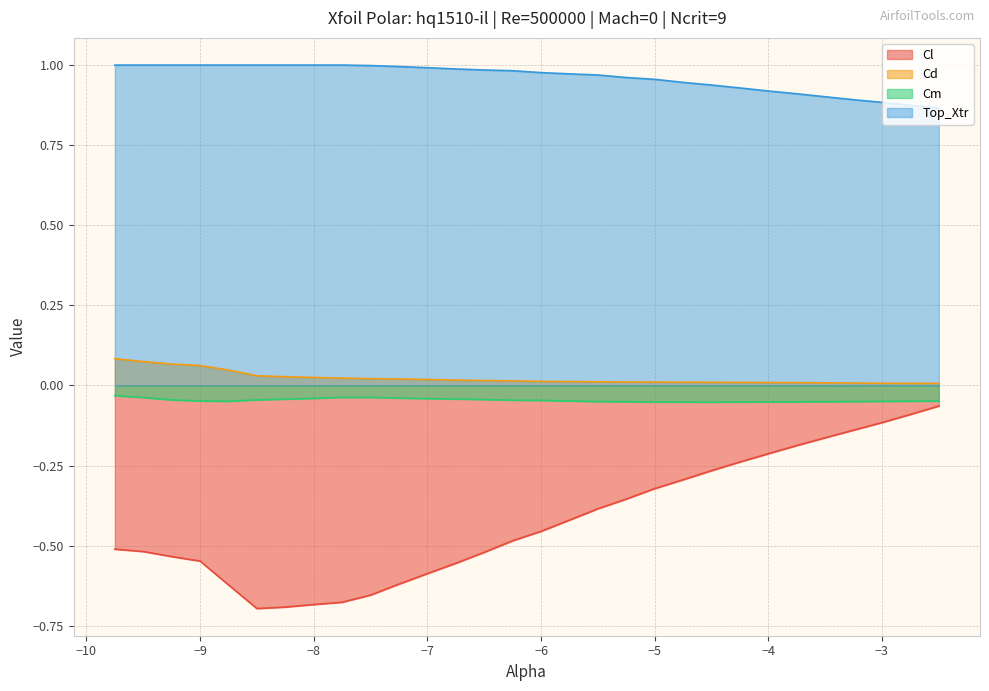

What is the sum of the Cm values at -8.75 and -5.5?

-0.1